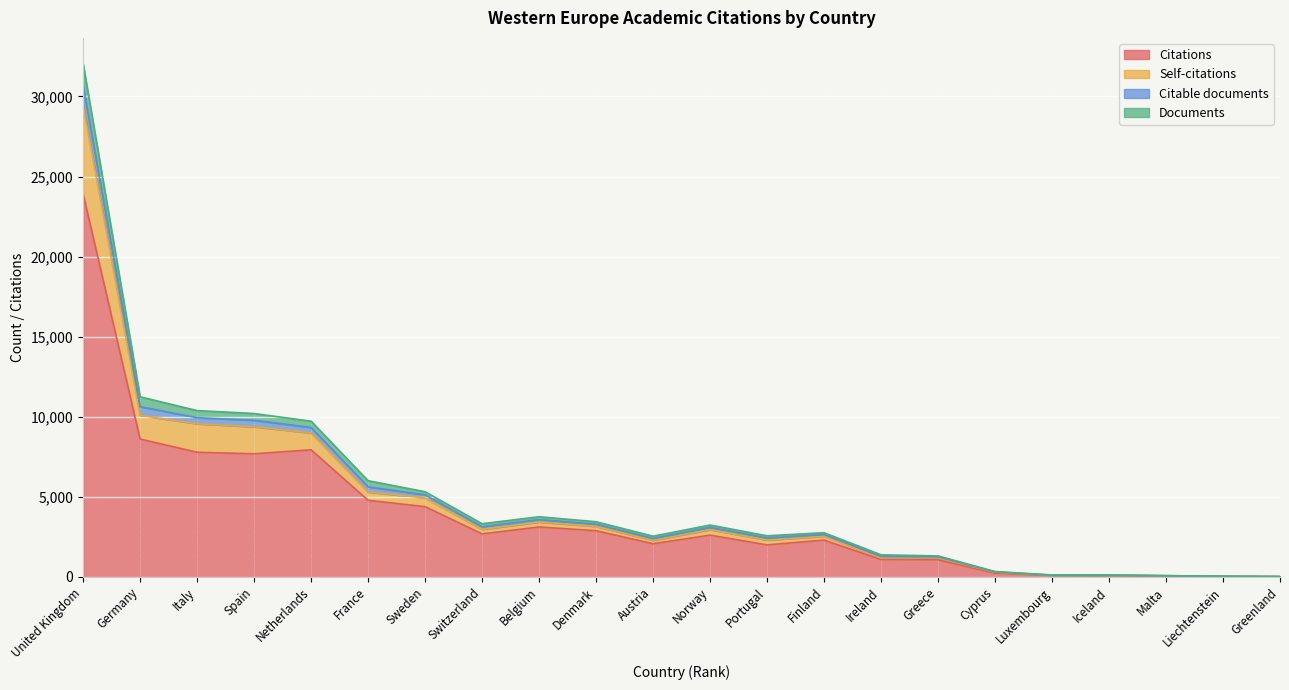

What position from the left is Ireland?

15